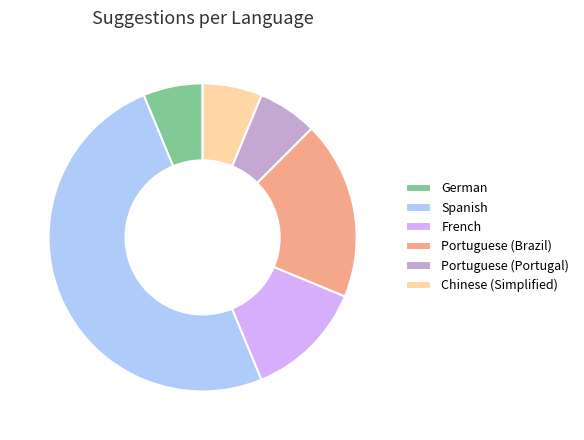

Combined, do Chinese (Simplified) and Portuguese (Portugal) account for over 50%?

No